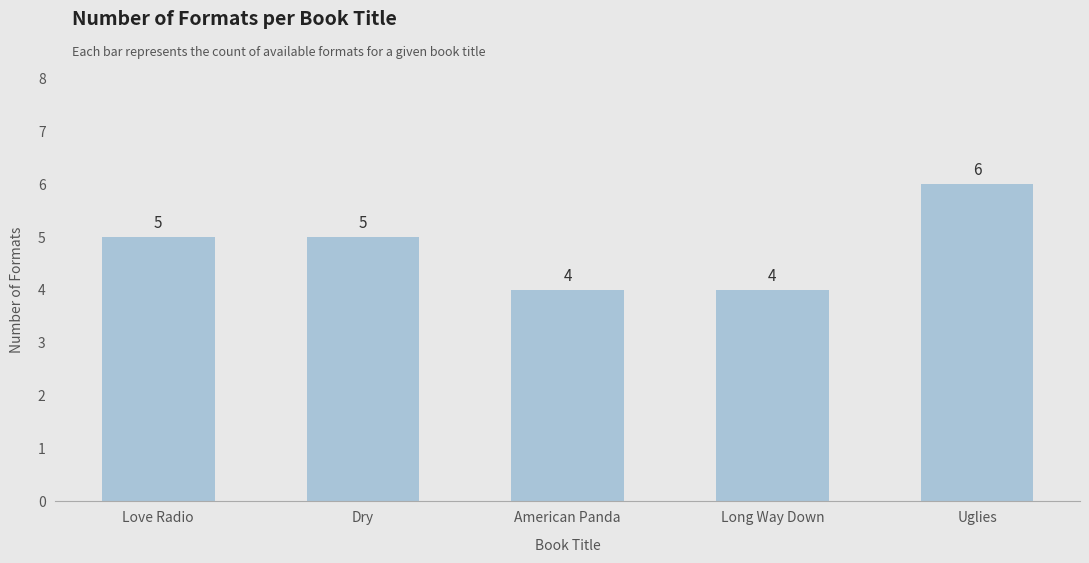

True or false: the data shows 2 at Love Radio.

False